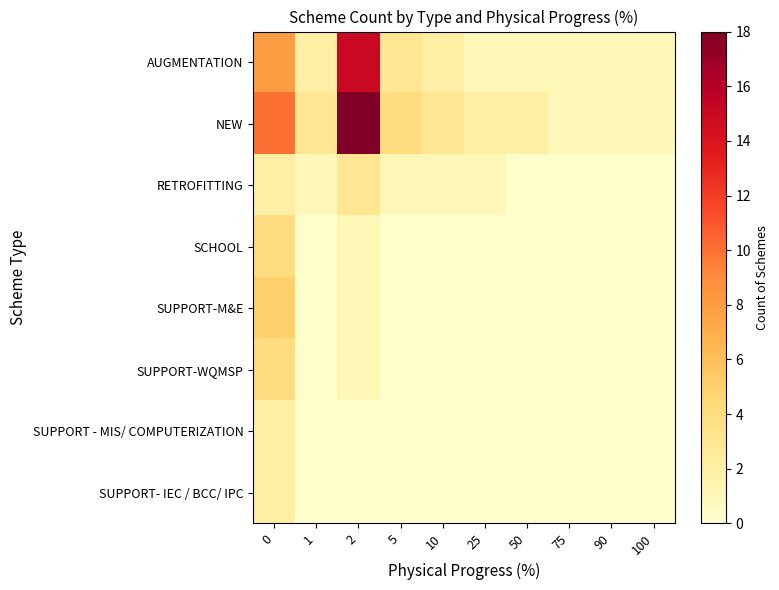

Which series has the largest range (max minus min)?

NEW